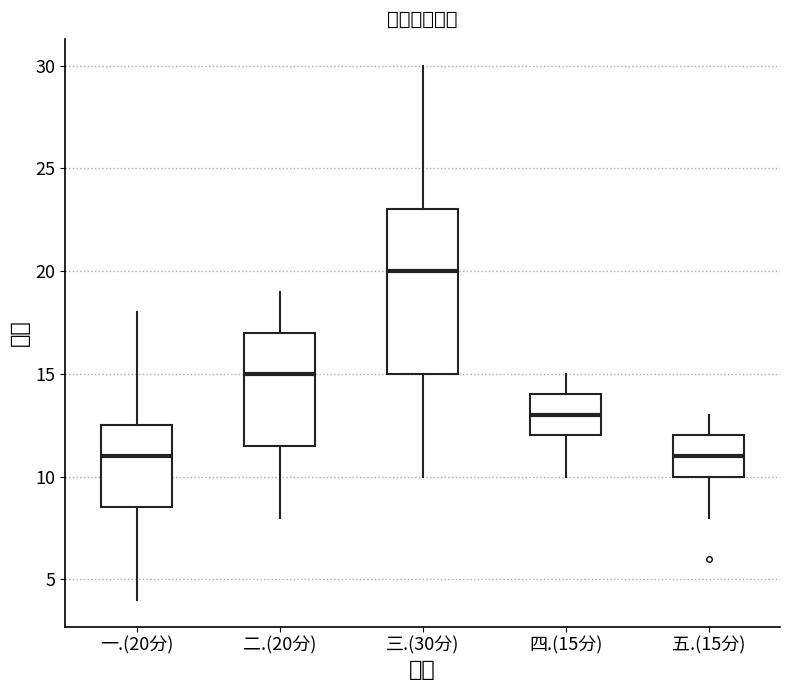

Reading left to right, transcribe this box plot: for each box, give where its median line is, the range the box spans, and where its two whiskers end, as read against the y-axis. The values are not printed on the chart, so give them approximately, as read against the axis.

一.(20分): median 11.0, box 8.5 to 12.5, whiskers 4.0 to 18.0
二.(20分): median 15.0, box 11.5 to 17.0, whiskers 8.0 to 19.0
三.(30分): median 20.0, box 15.0 to 23.0, whiskers 10.0 to 30.0
四.(15分): median 13.0, box 12.0 to 14.0, whiskers 10.0 to 15.0
五.(15分): median 11.0, box 10.0 to 12.0, whiskers 8.0 to 13.0